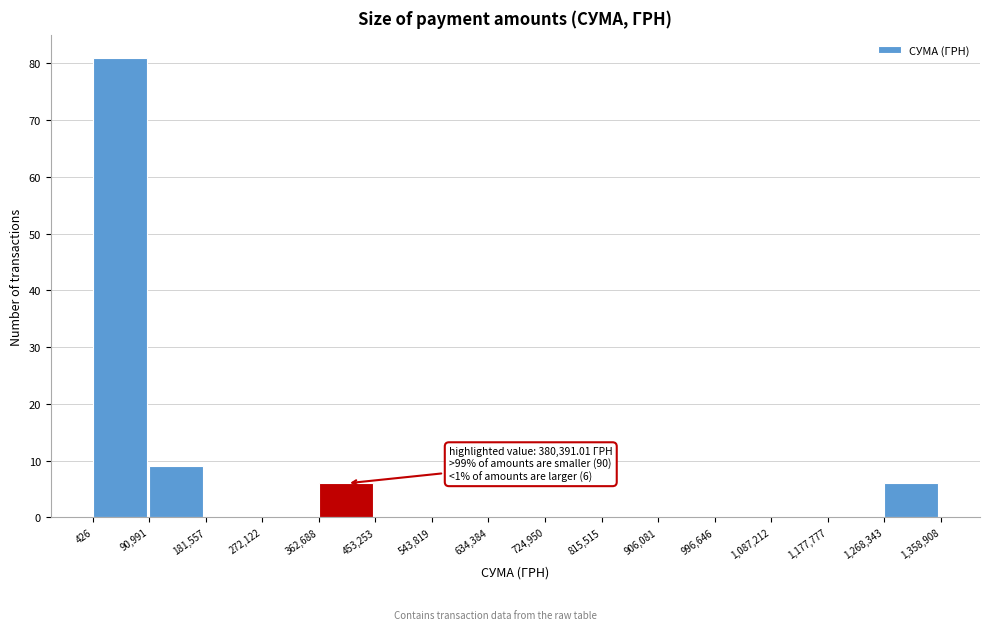

Over which range of the x-axis is the bar tallest?

426 to 90,991